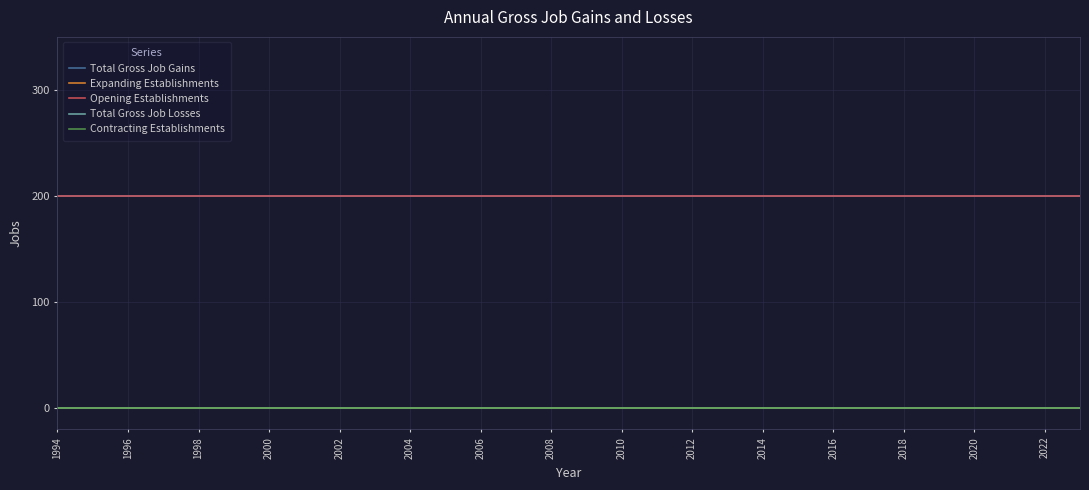

True or false: Contracting Establishments and Total Gross Job Losses cross at least once.

False